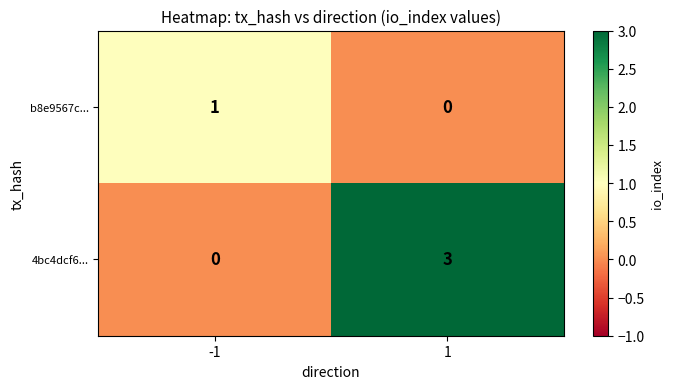

The 4bc4dcf6... series shows 0 at -1. True or false?

True